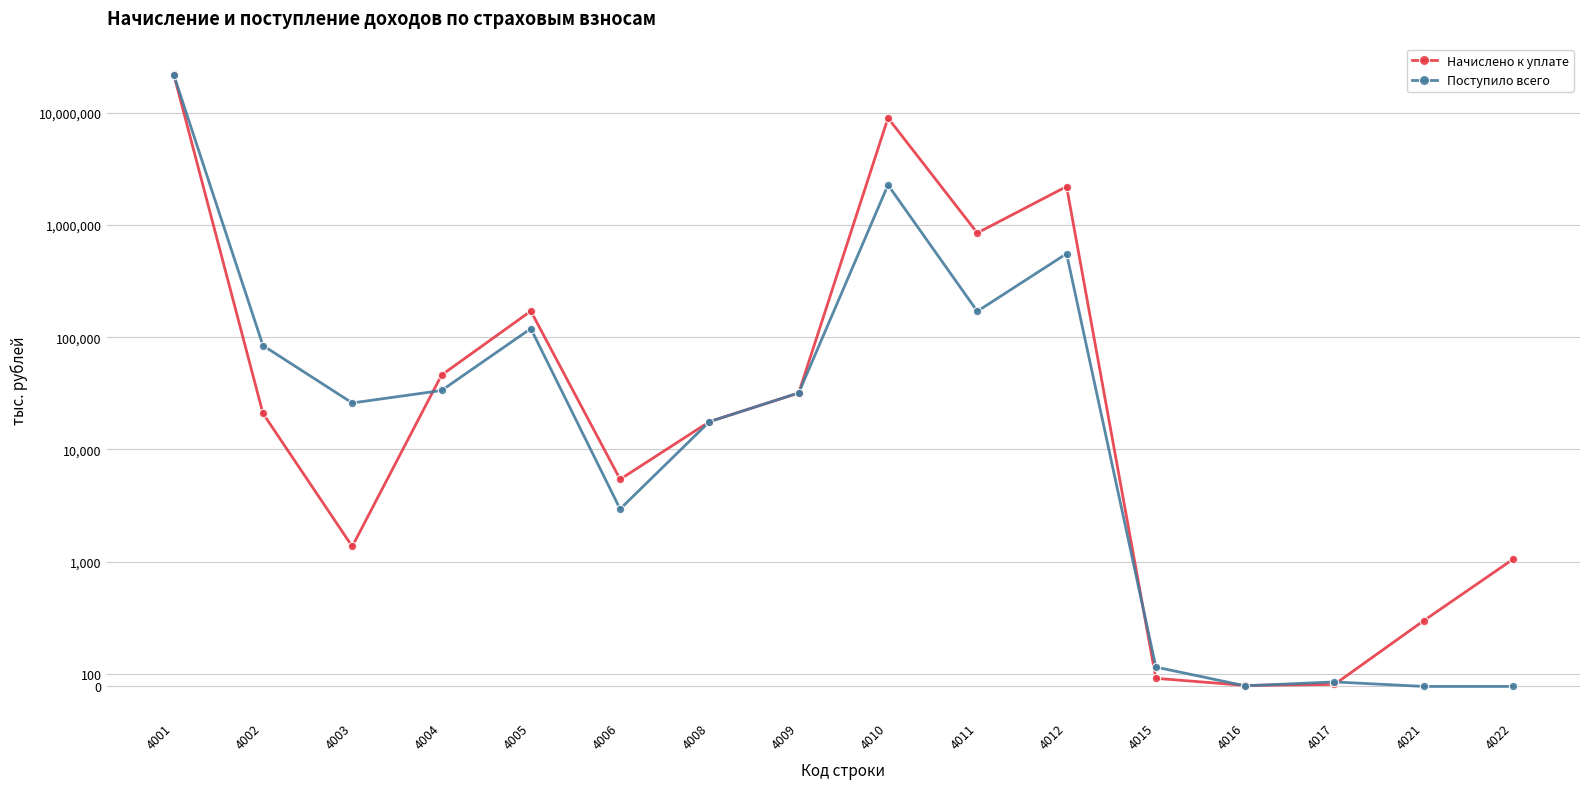

What is the value of the Начислено к уплате point at the 11th from the left?

2197345